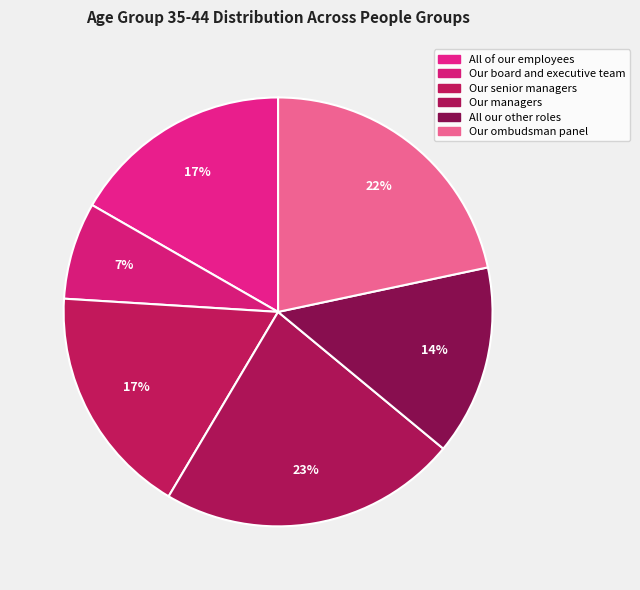

To the nearest percent, what percentage of the pie is Our ombudsman panel?

22%